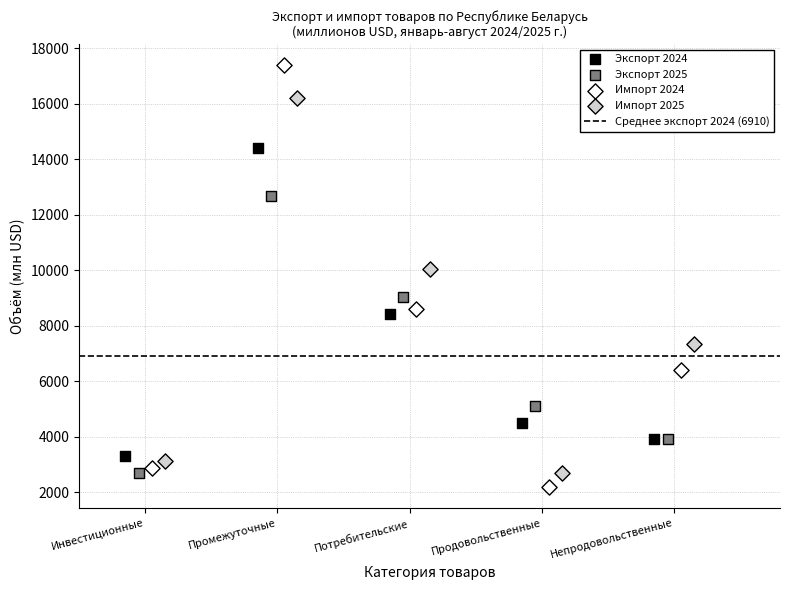

Which series has the widest spread of Y values?

Импорт 2024